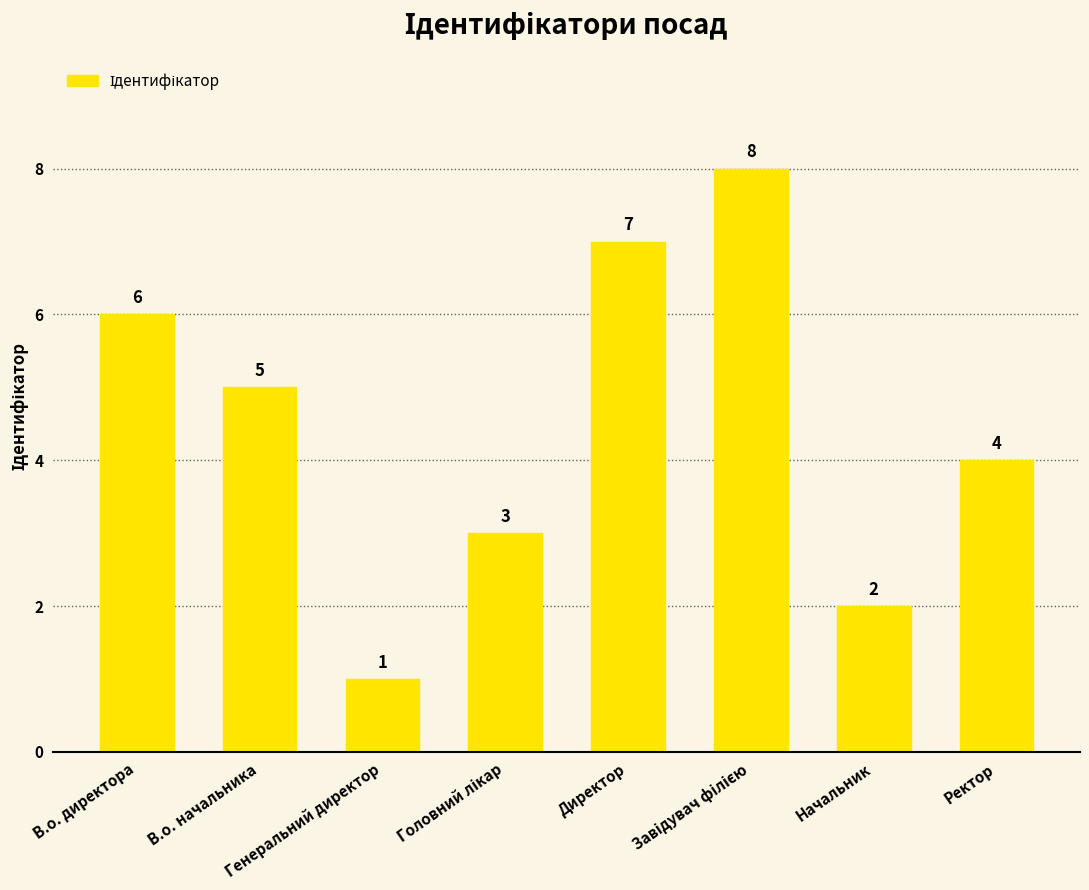

Count the values in the range 3 to 7.

5